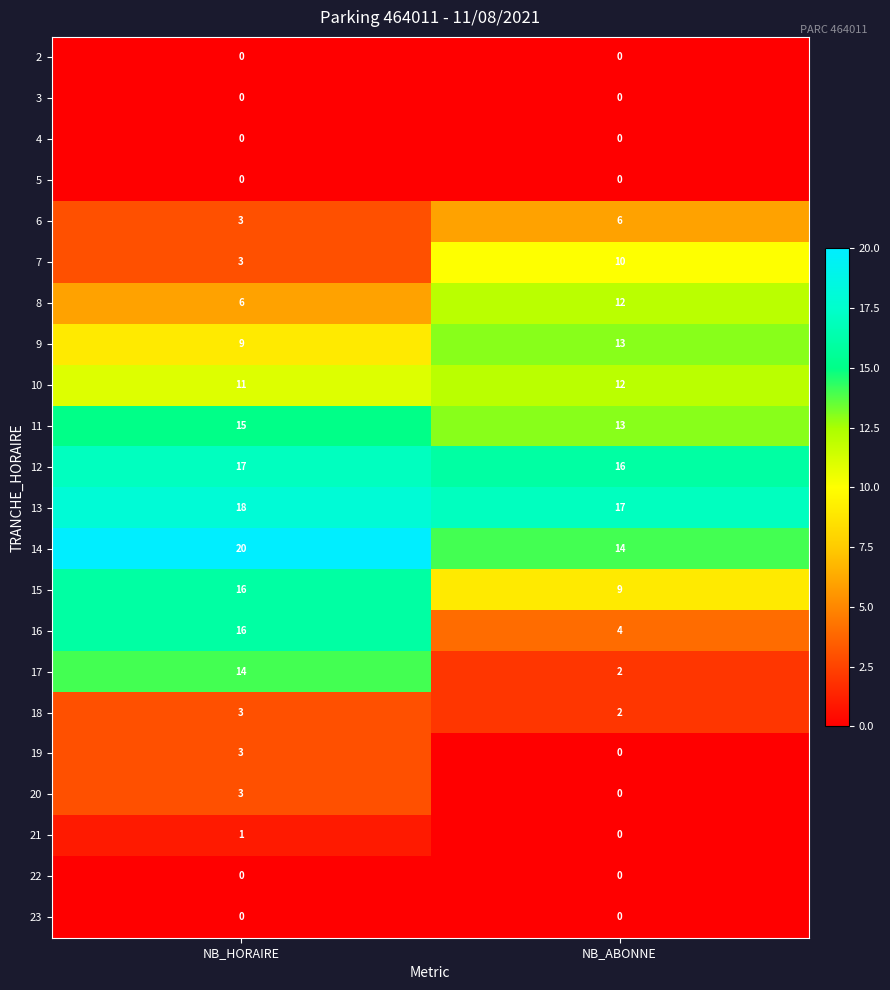

What is the approximate value of 14 at NB_ABONNE?

14